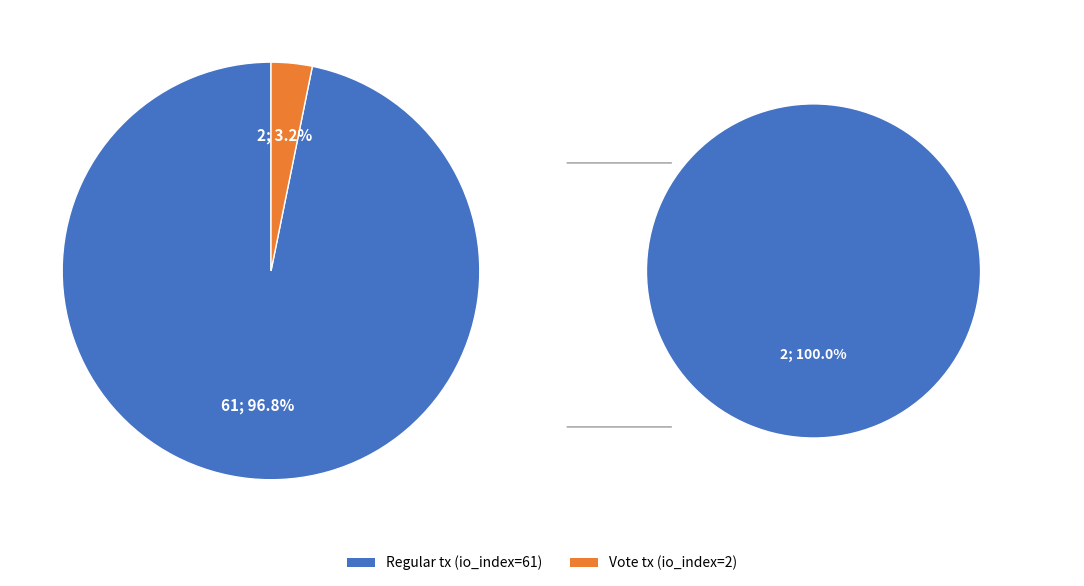

Do Regular (io_index=61) and Vote (io_index=2) together represent more than half of the pie?

Yes